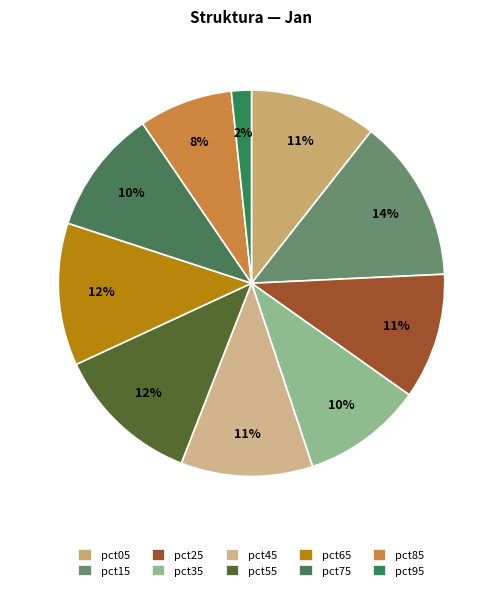

Does any single category account for the majority?

No